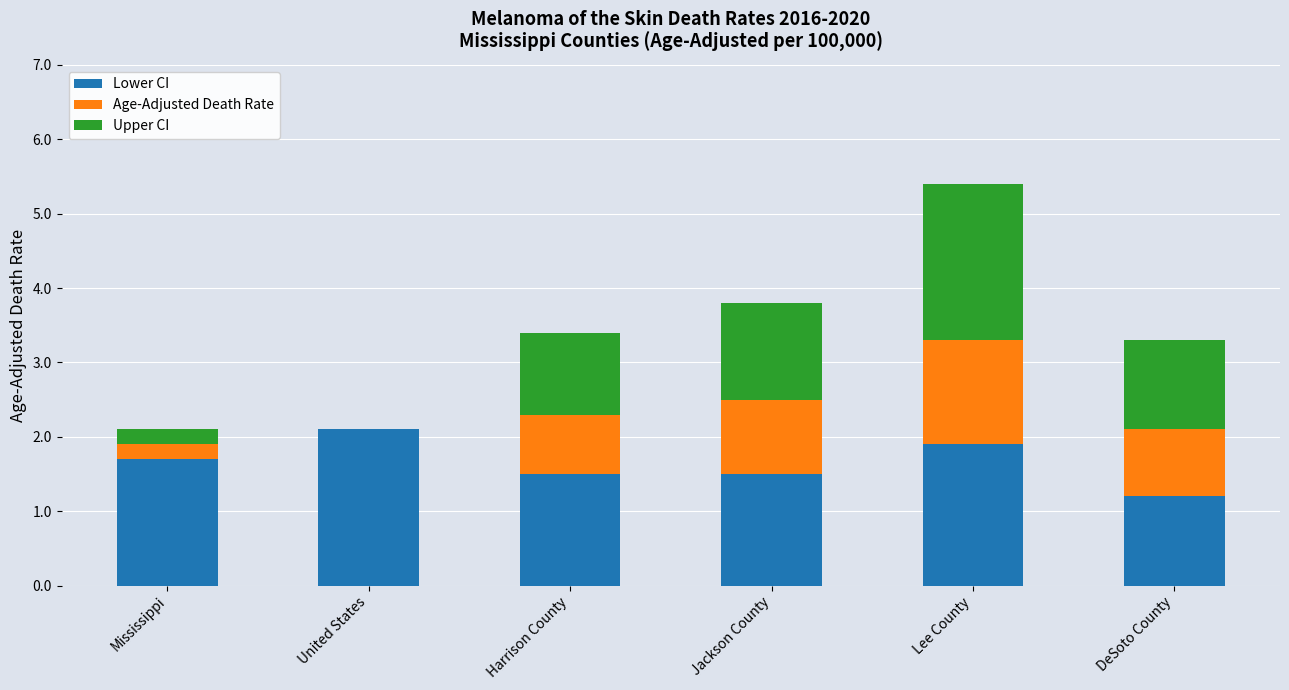

Read the Lower CI value at Mississippi.

1.7